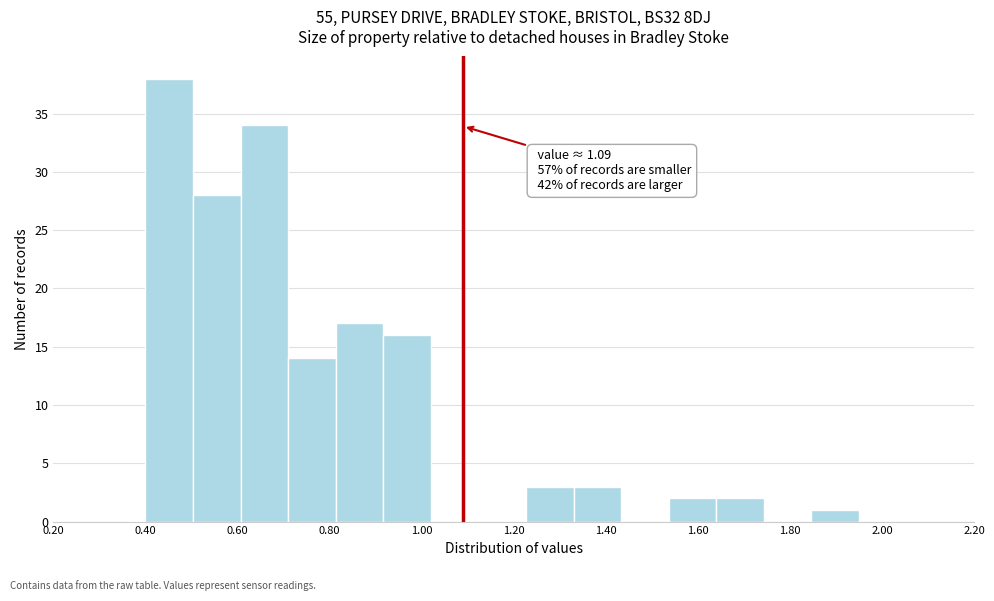

Which range on the x-axis has the tallest bar?

0.40 to 0.50